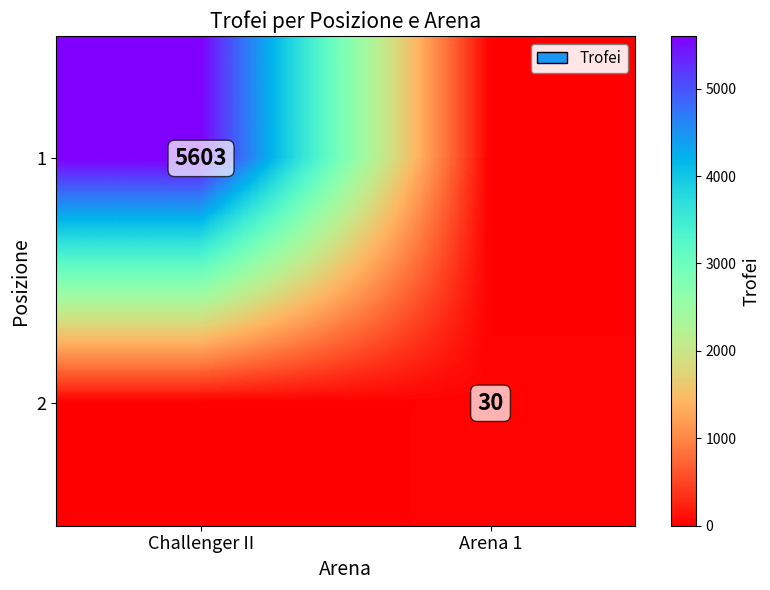

The 2 series shows 49 at Arena 1. True or false?

False